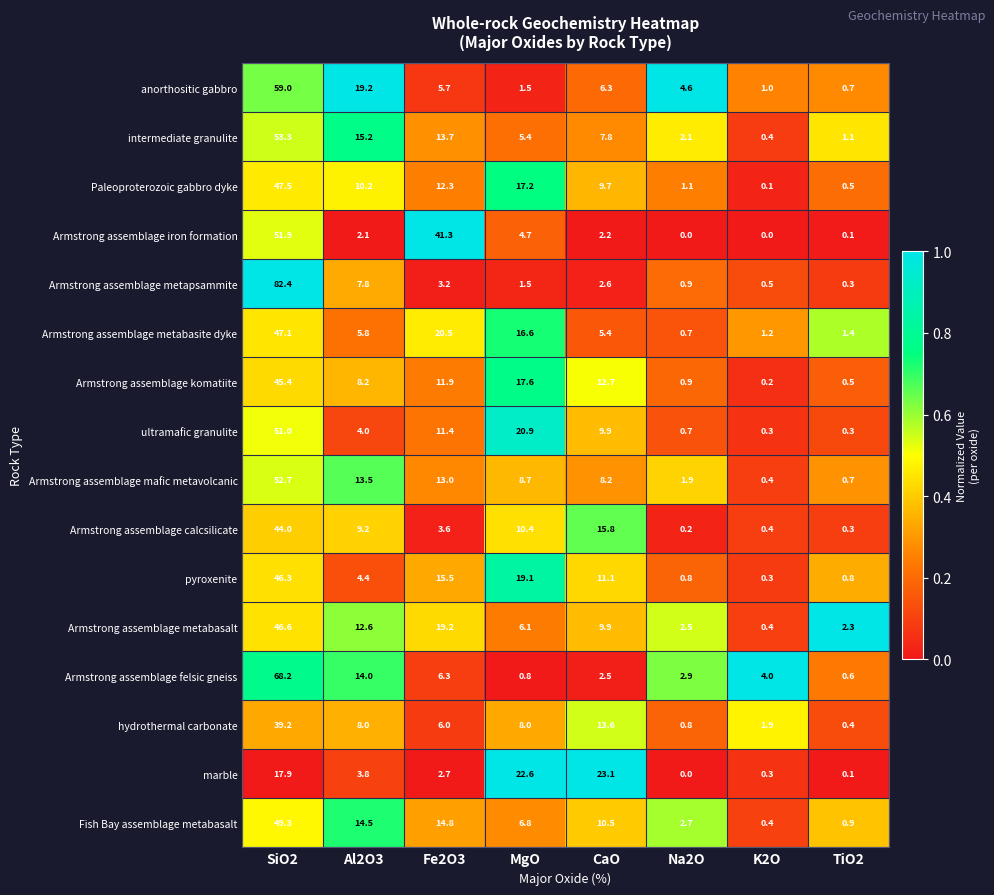

At how many categories does at least one series exceed 0?

8